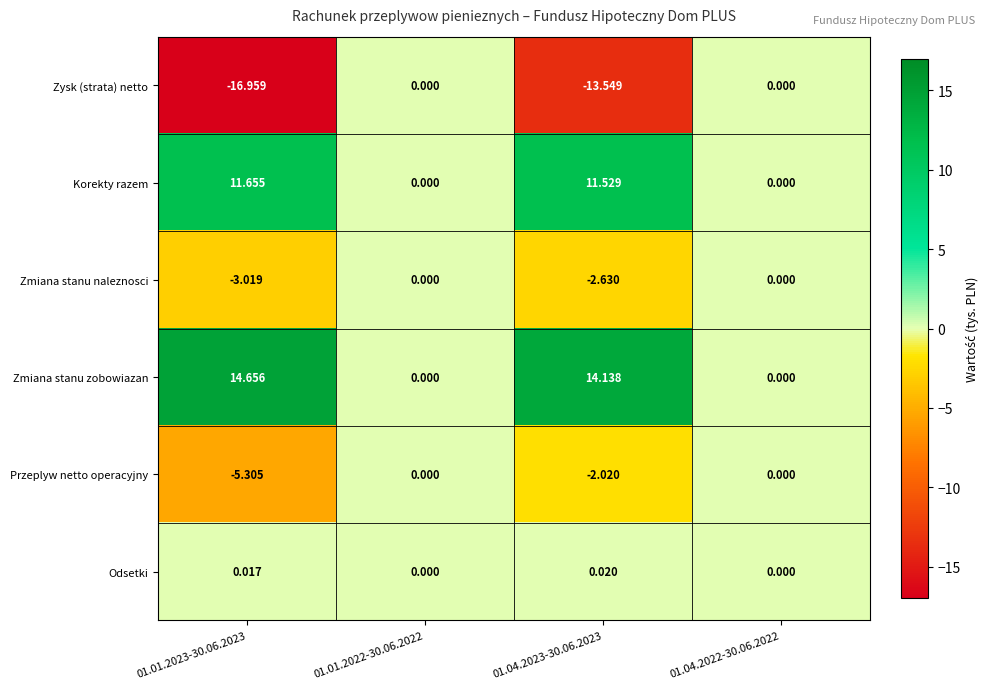

Is the value of Zmiana stanu zobowiazan at 01.04.2022-30.06.2022 greater than the value of Korekty razem at 01.01.2023-30.06.2023?

No